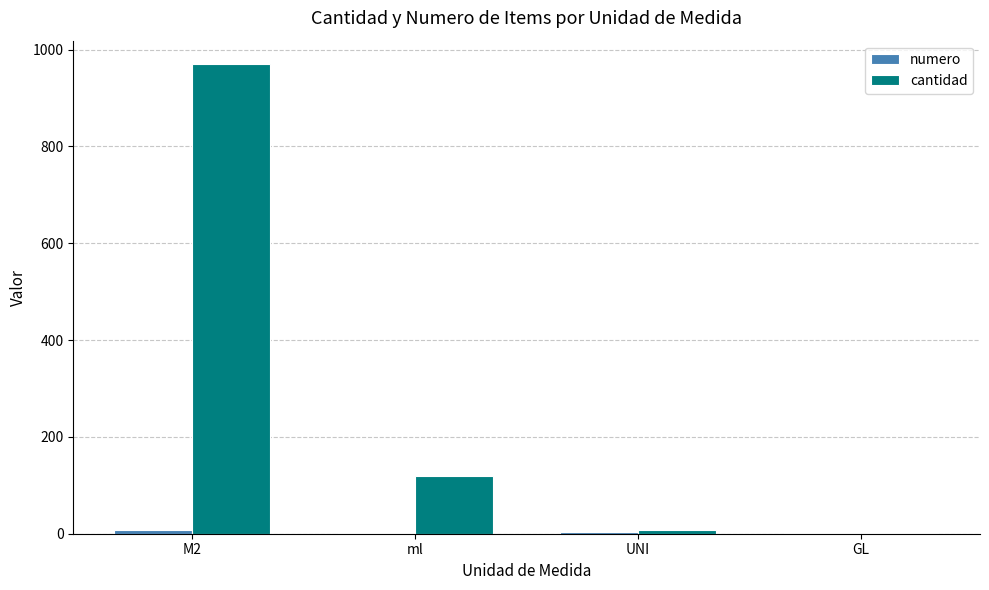

What is the spread (max minus min) of values at UNI?

3